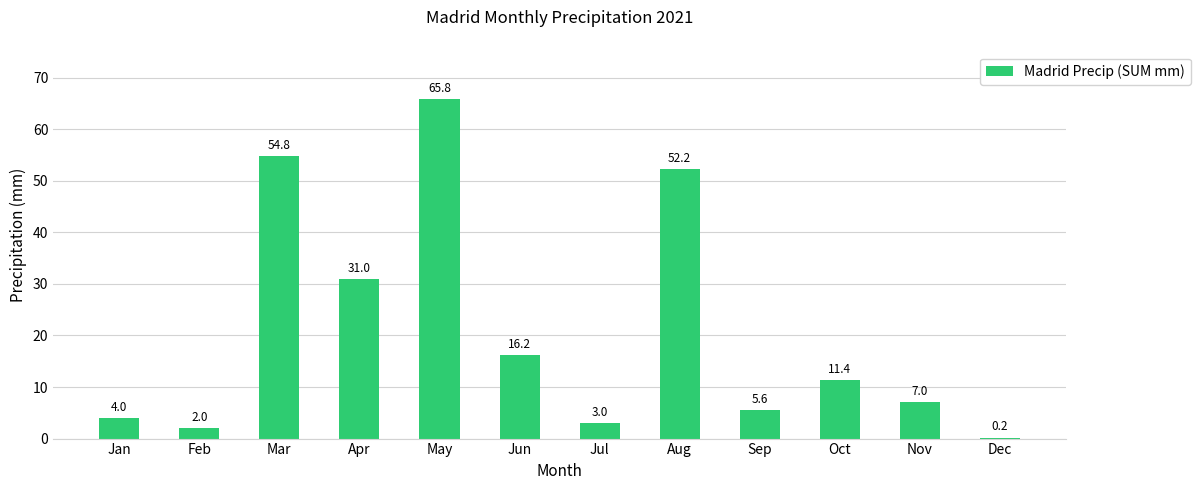

Are the bars horizontal?

No